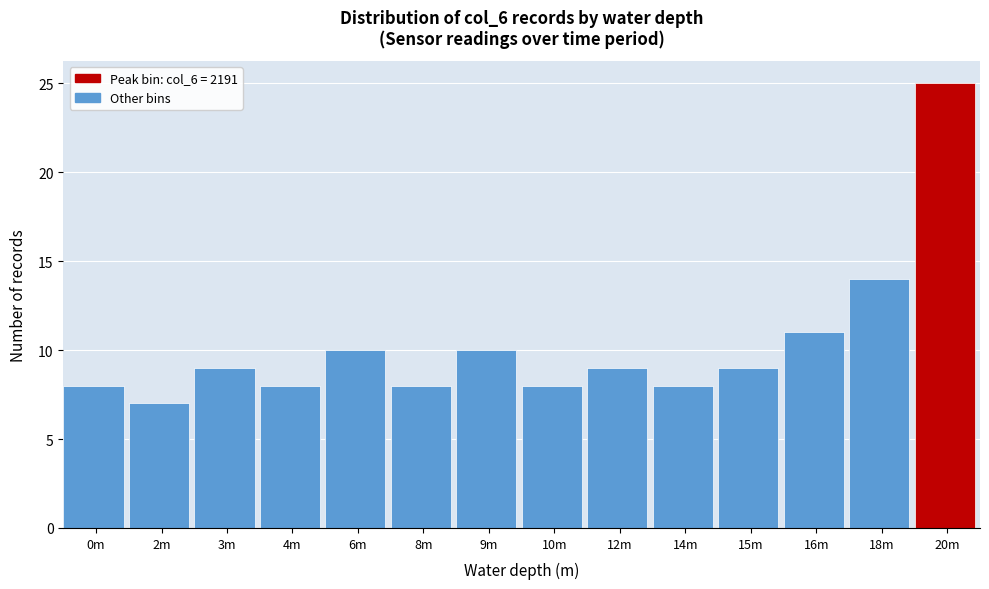

Reading right to left, extract all data points from this chart.

20m=25	18m=14	16m=11	15m=9	14m=8	12m=9	10m=8	9m=10	8m=8	6m=10	4m=8	3m=9	2m=7	0m=8